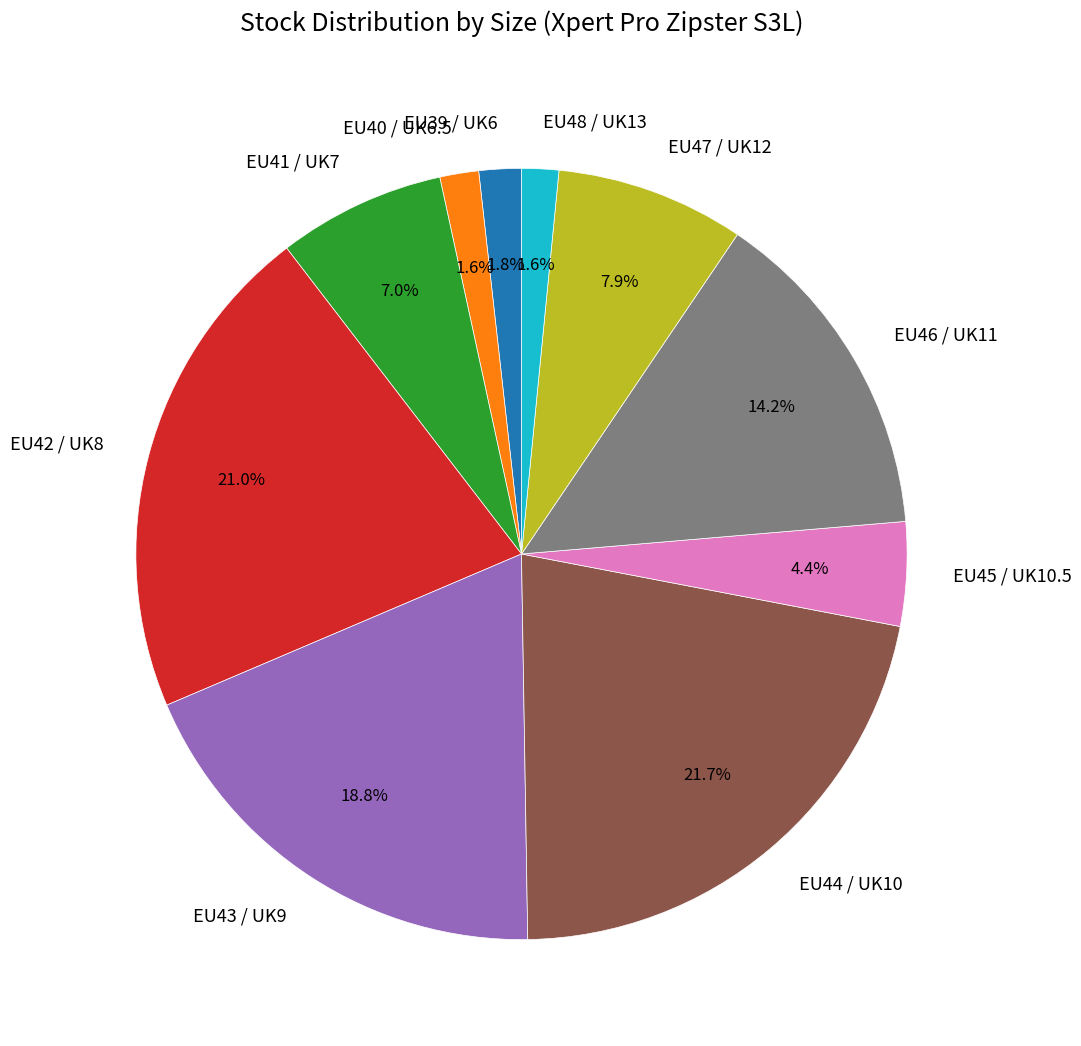

How much of the chart is everything except EU45 / UK10.5?

95.6%